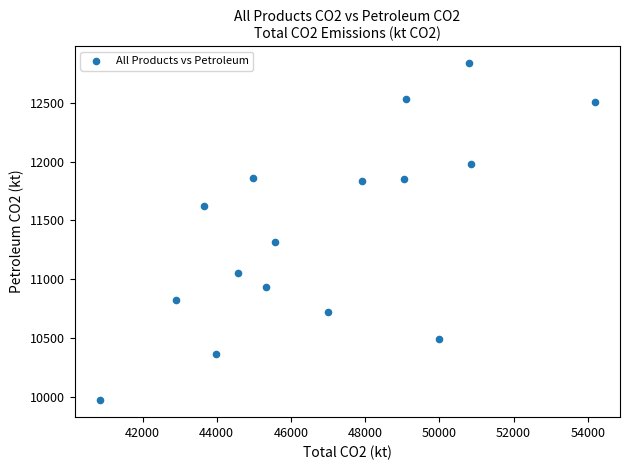

What Y value in the scatter plot is closest to 11404?

11312.6